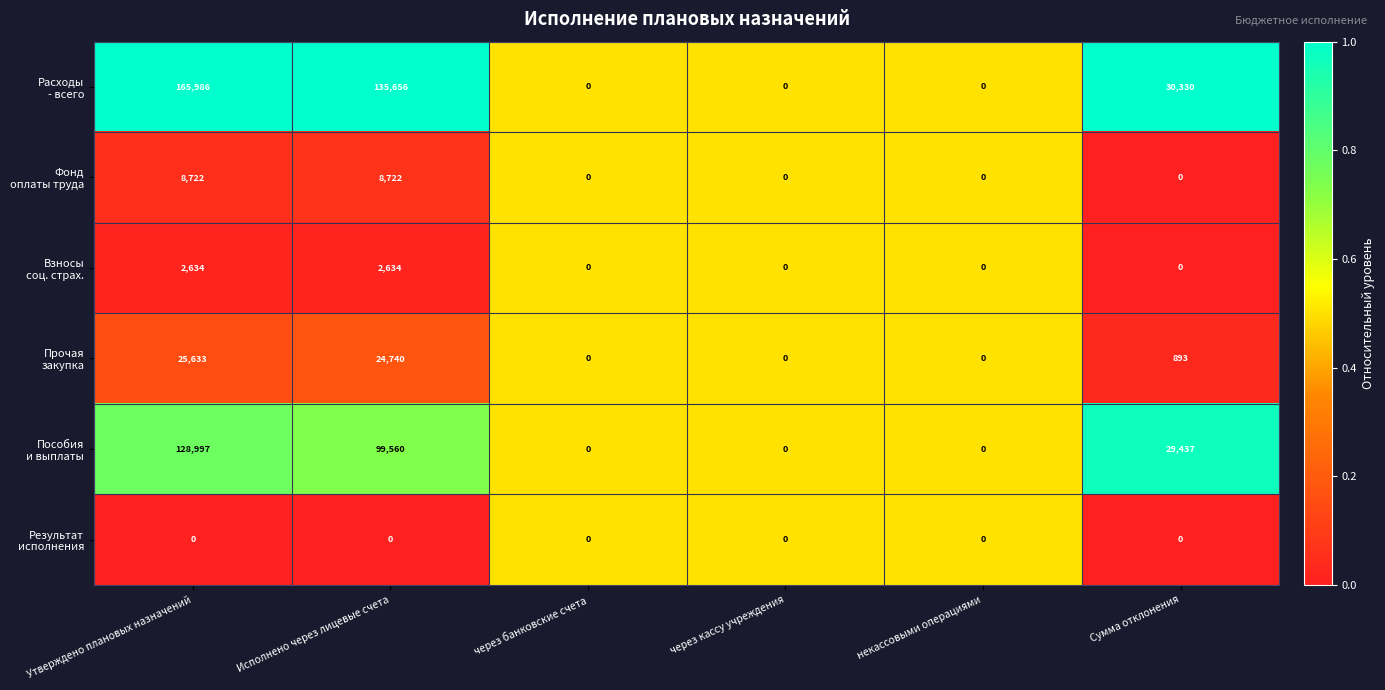

At which category is the sum across all series the highest?

Утверждено плановых назначений